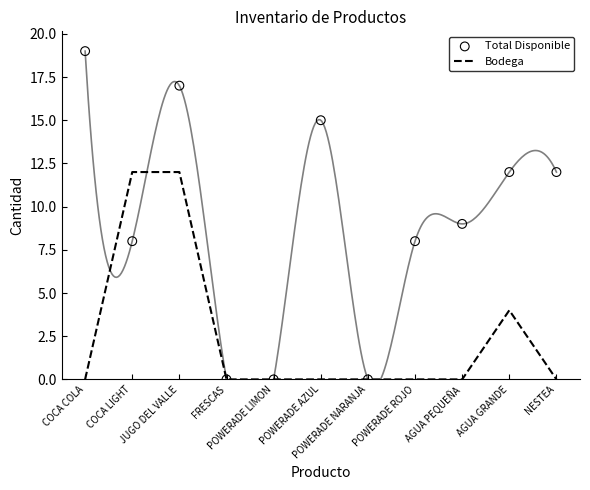

Which series reaches the maximum Y coordinate?

Total Disponible